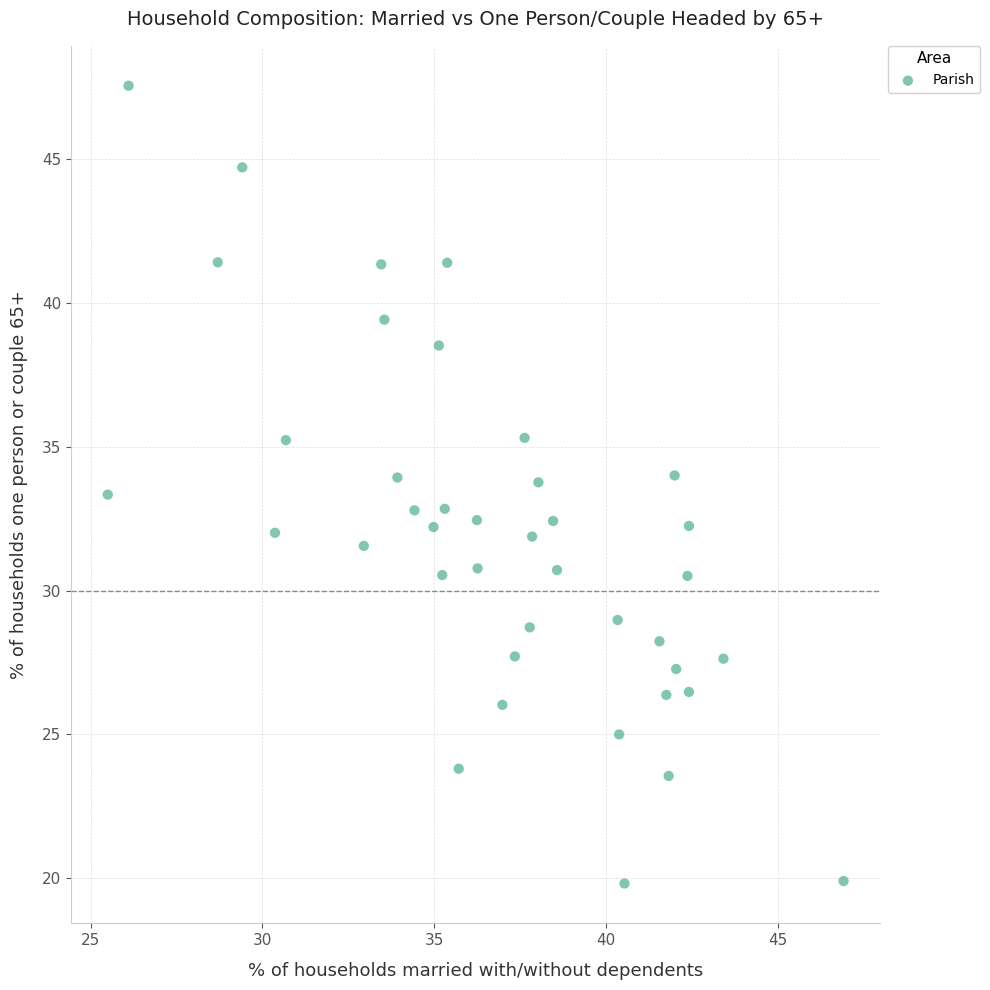

What is the range of X values (max minus min)?

21.4